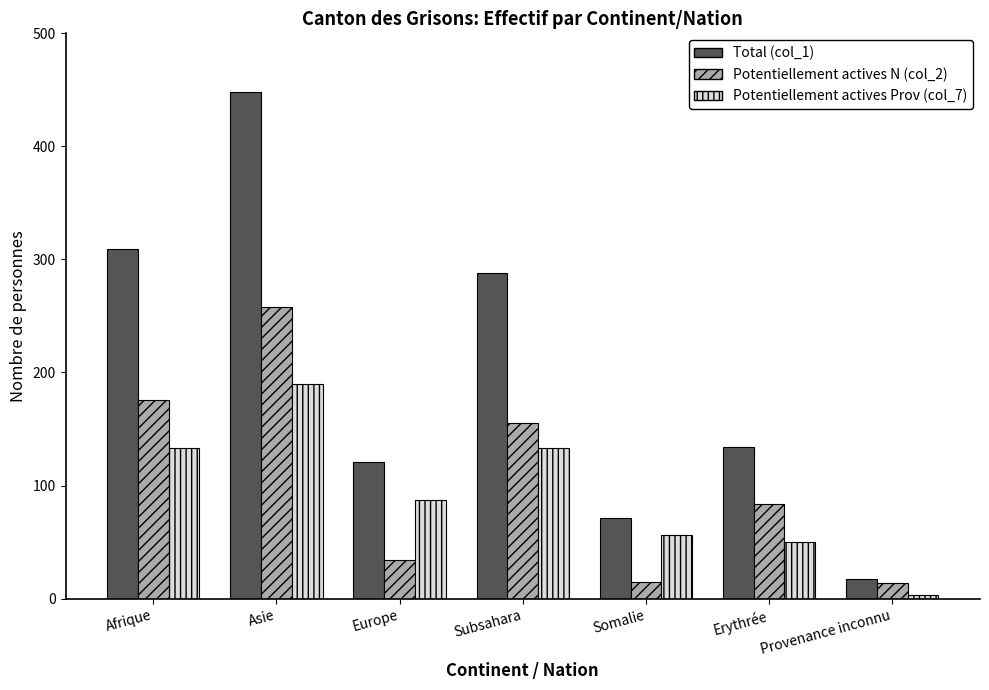

Which series changed the most between Asie and Erythrée?

Total (col_1)